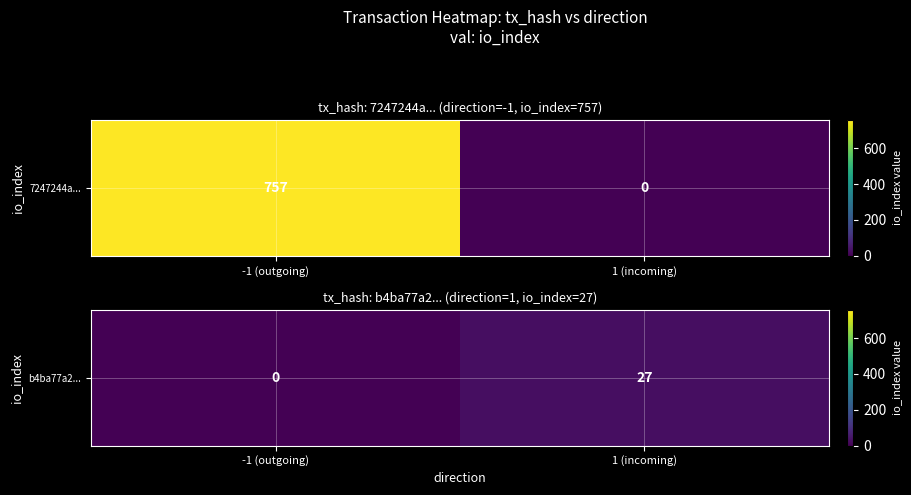

Which category has the lowest value across all series?

-1 (outgoing)